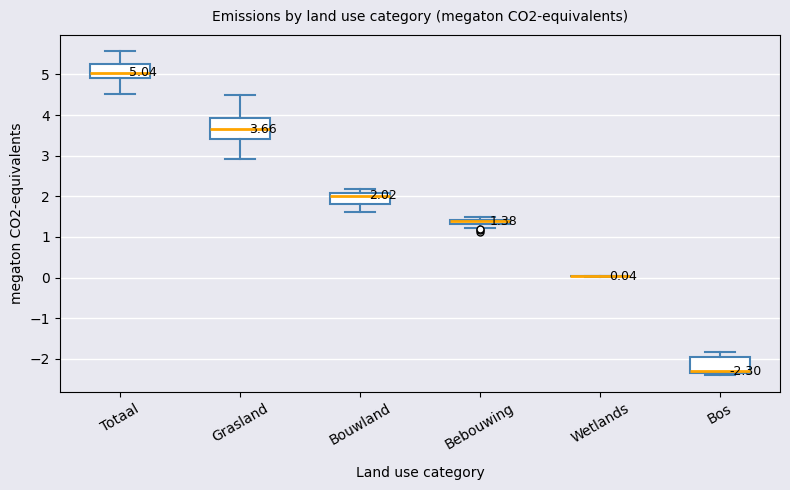

Which box is the tallest, from its lower edge to its upper edge?

Grasland